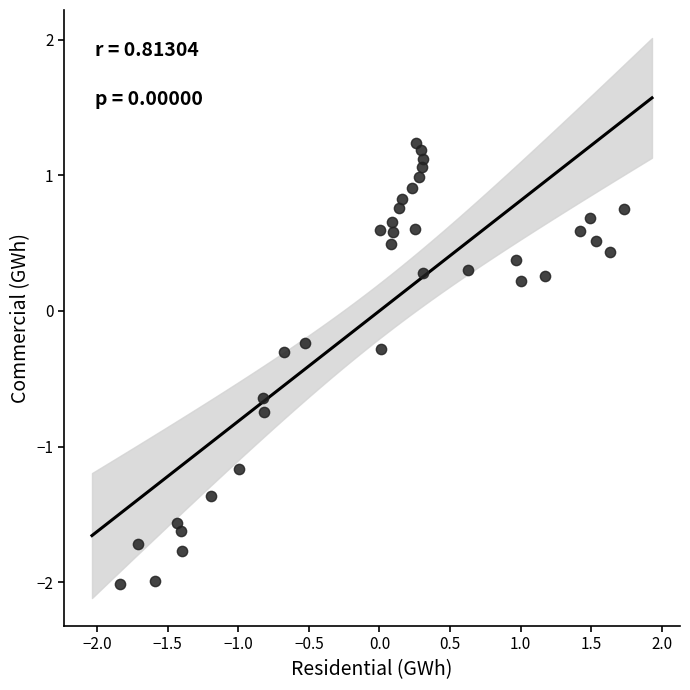

What is the range of X values (max minus min)?

3.6